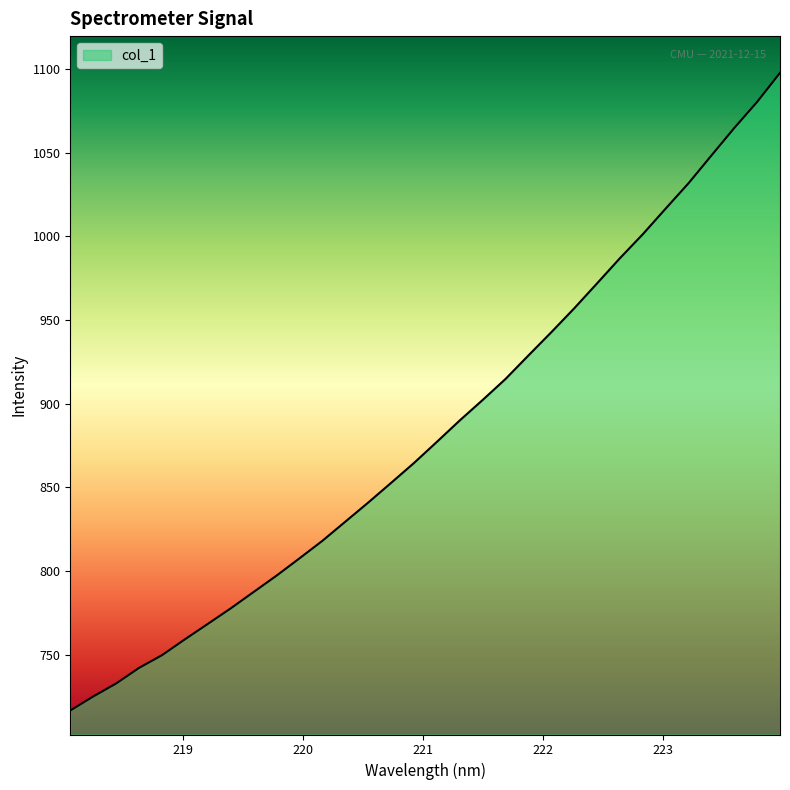

How many series are shown in this chart?

1